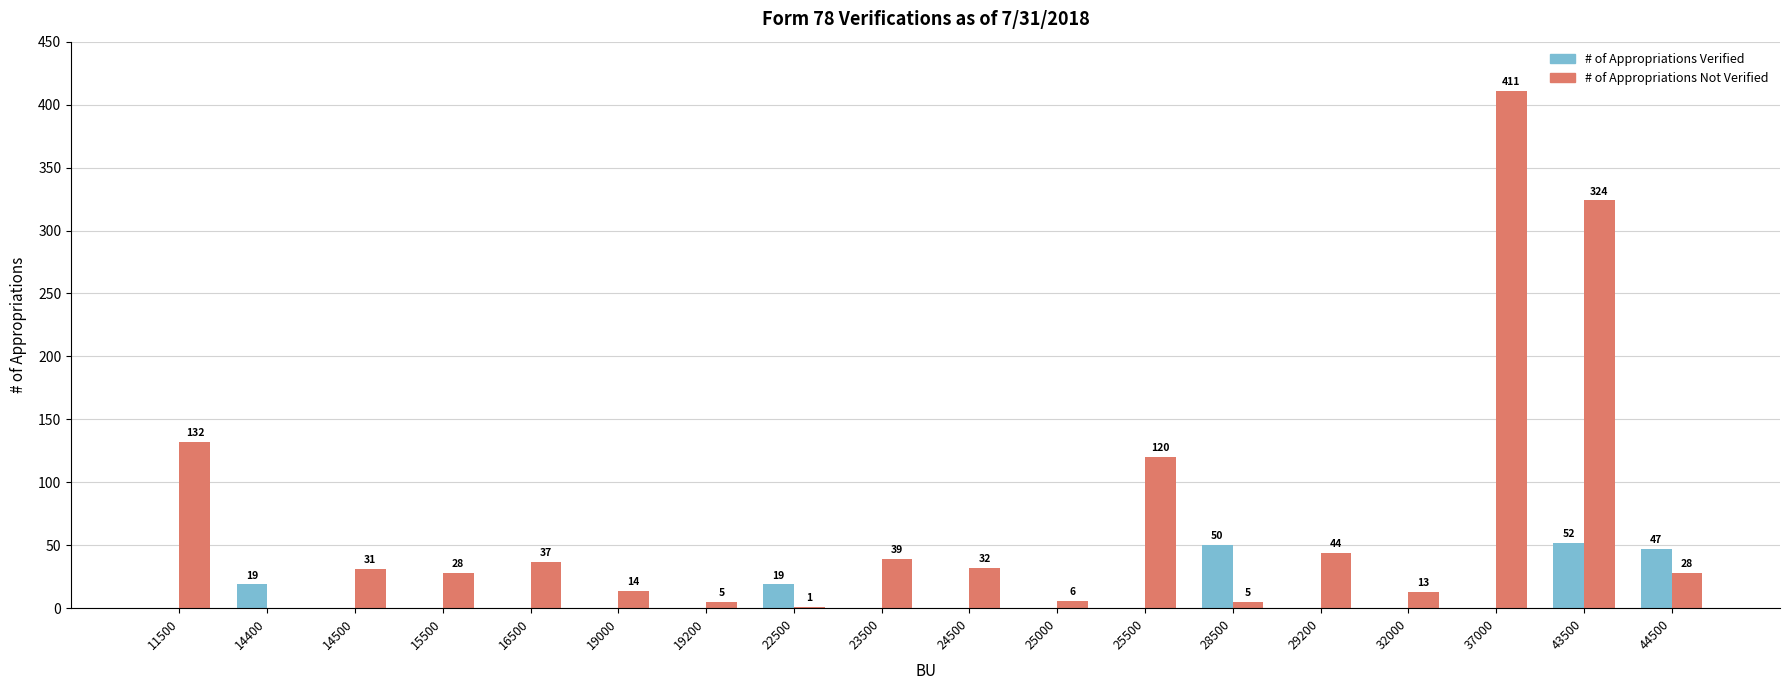

How many values in # of Appropriations Verified are above zero?

5